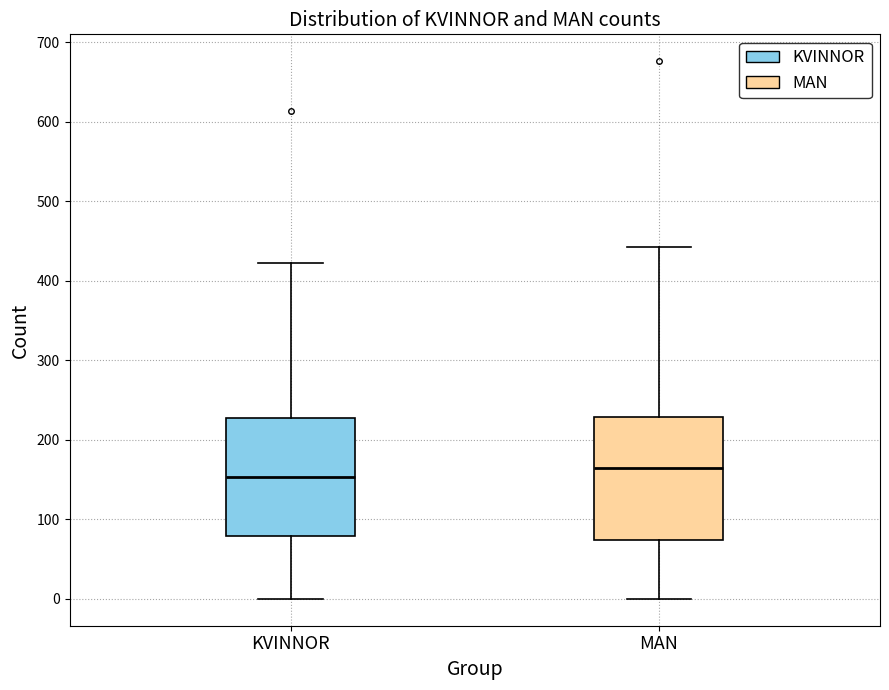

Reading left to right, read every box against the y-axis: the position of its median line, the range the box covers, and the ends of its whiskers. The values are not printed on the chart, so give them approximately, as read against the axis.

KVINNOR: median 150, box 80 to 230, whiskers 0 to 420
MAN: median 160, box 70 to 230, whiskers 0 to 440